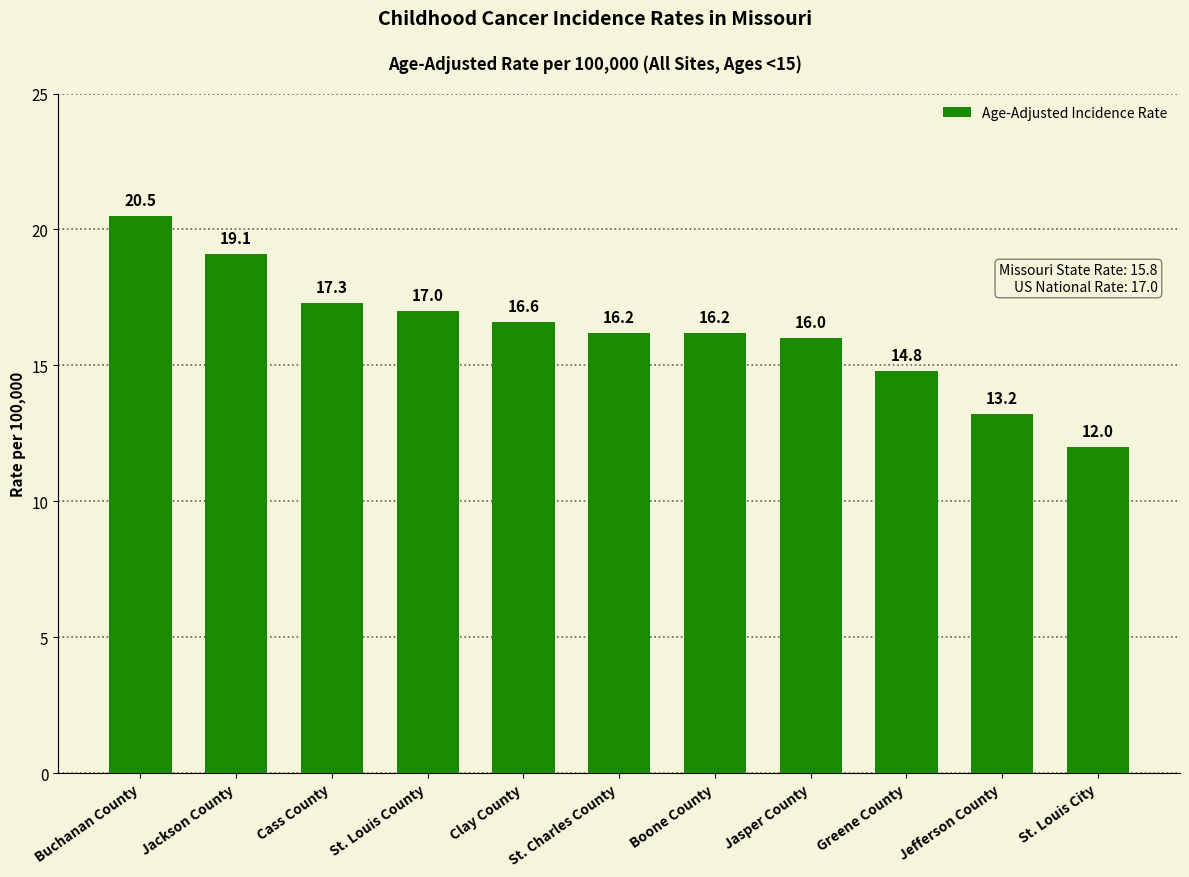

What is the minimum value shown in the chart?

12.0